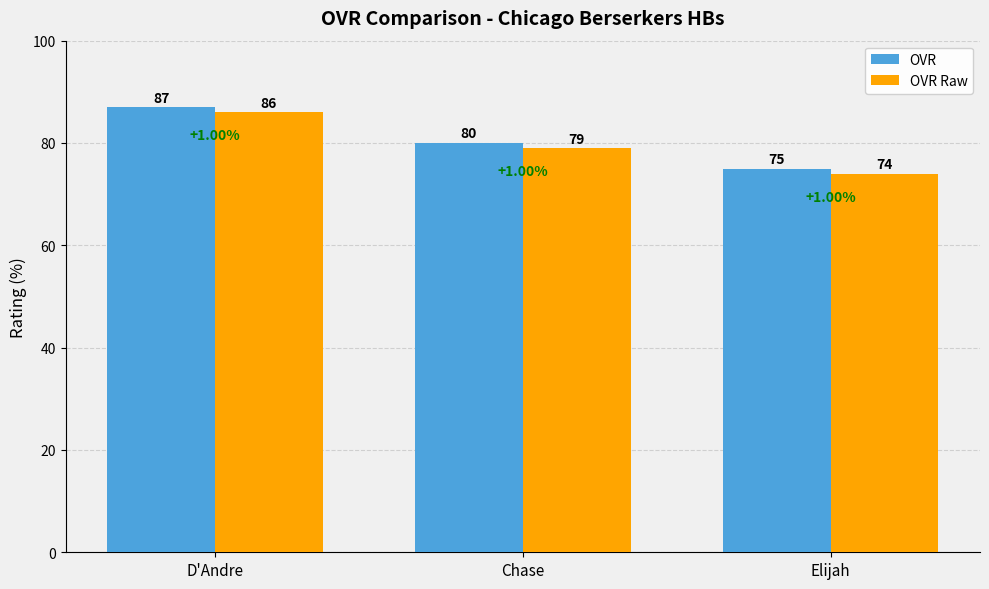

Which label corresponds to the smallest value in the chart?

Elijah